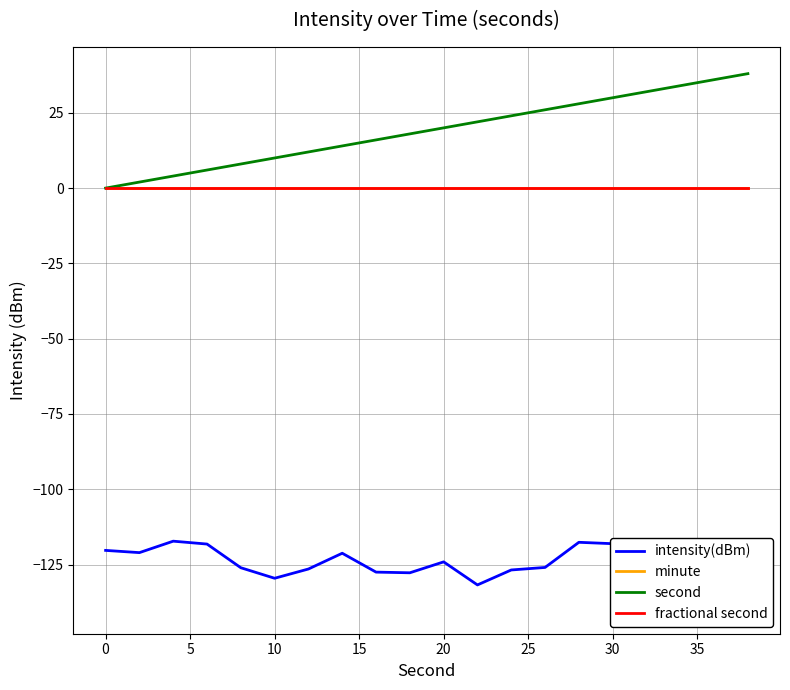

In intensity(dBm), how many points are lower than both neighbors (excluding endpoints)?

6